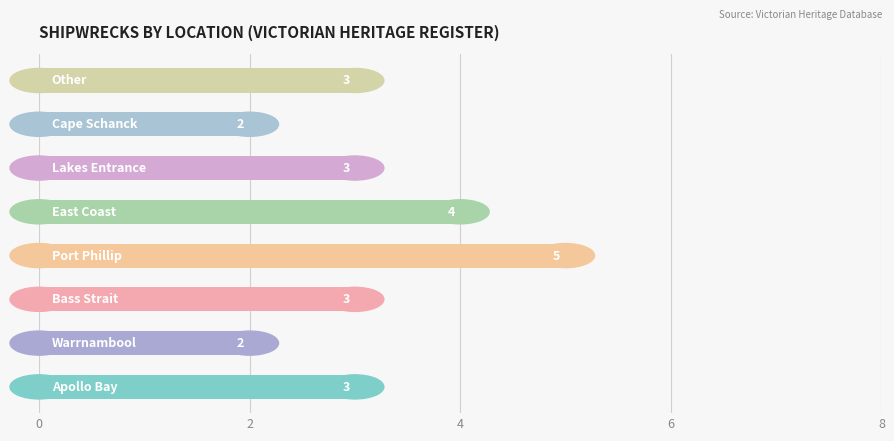

What is the difference between the maximum and second lowest values?

3